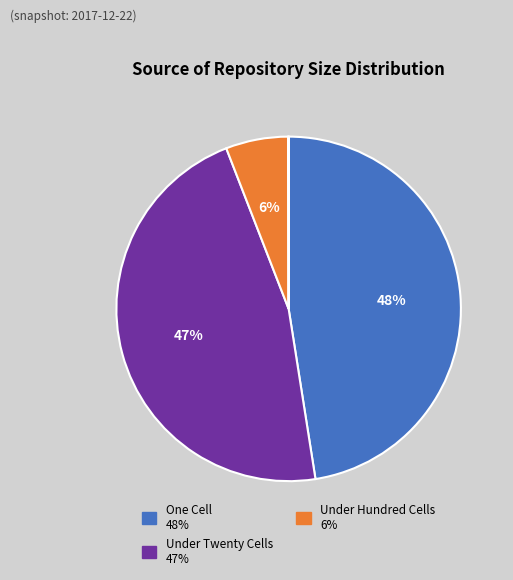

Is there a majority slice in this chart?

No